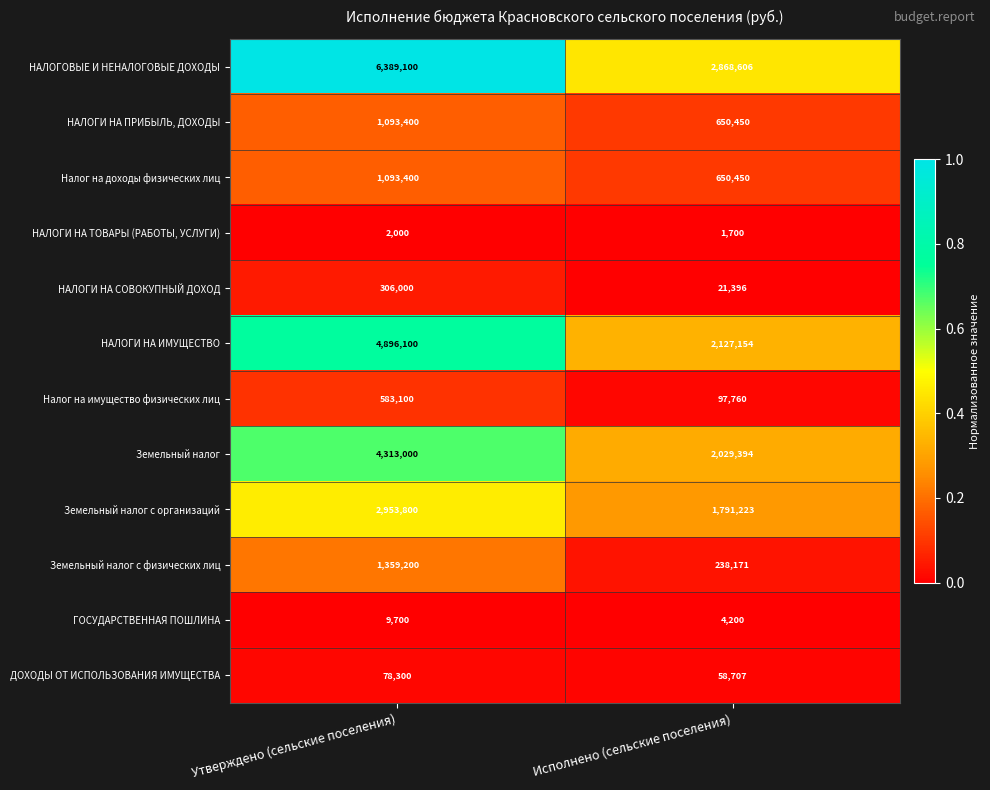

What is the greatest value displayed?

6389100